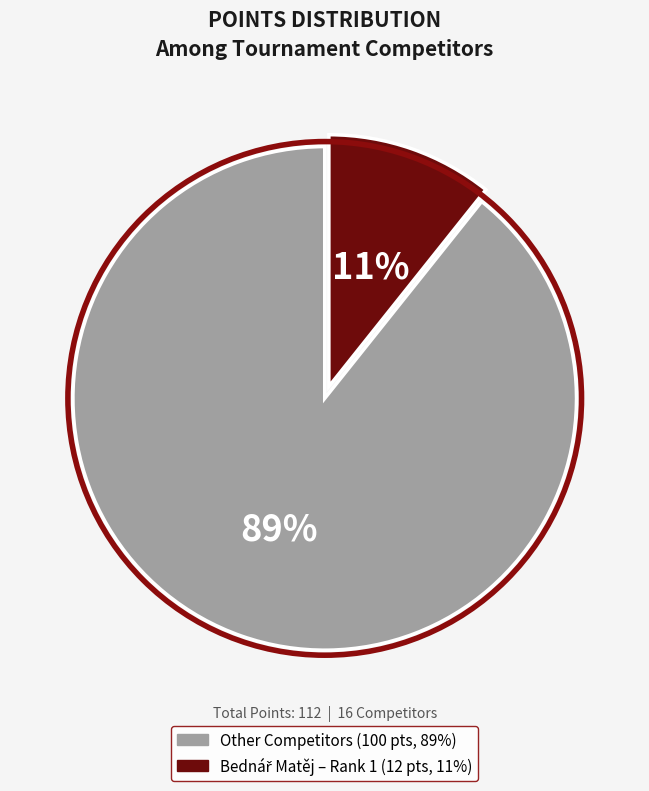

To the nearest percent, what is the average slice percentage?

50%